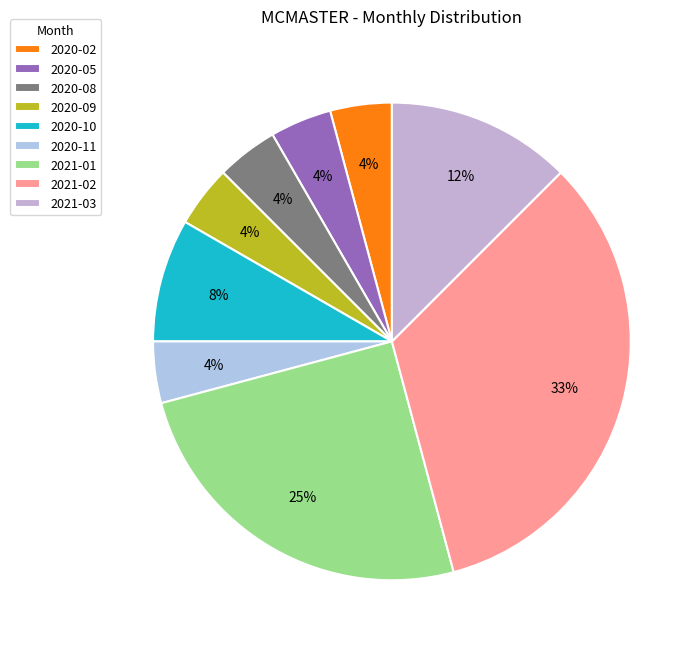

To the nearest percent, what is the average slice percentage?

11%